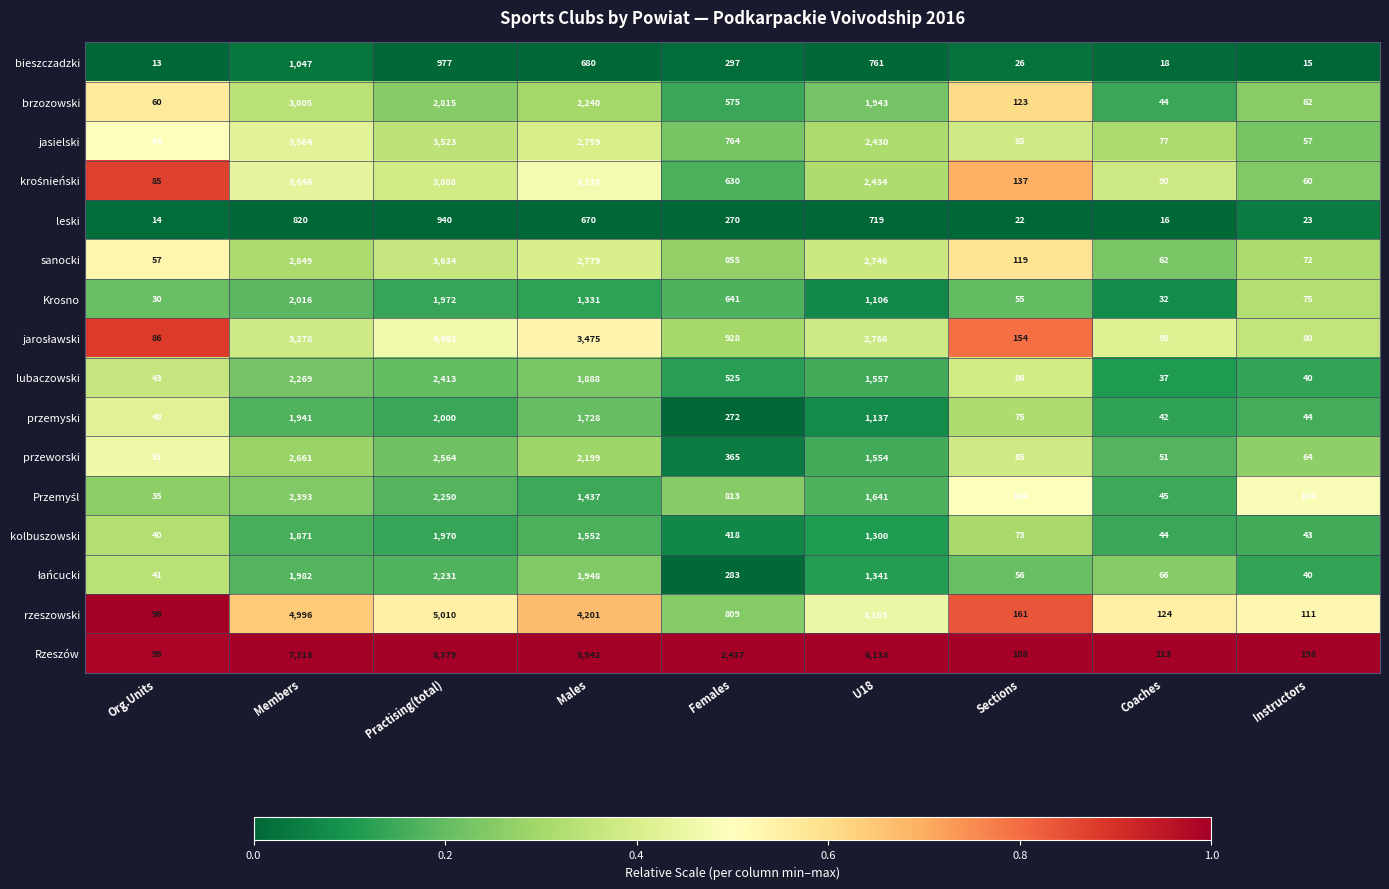

Which category has the highest value across all series?

Practising(total)